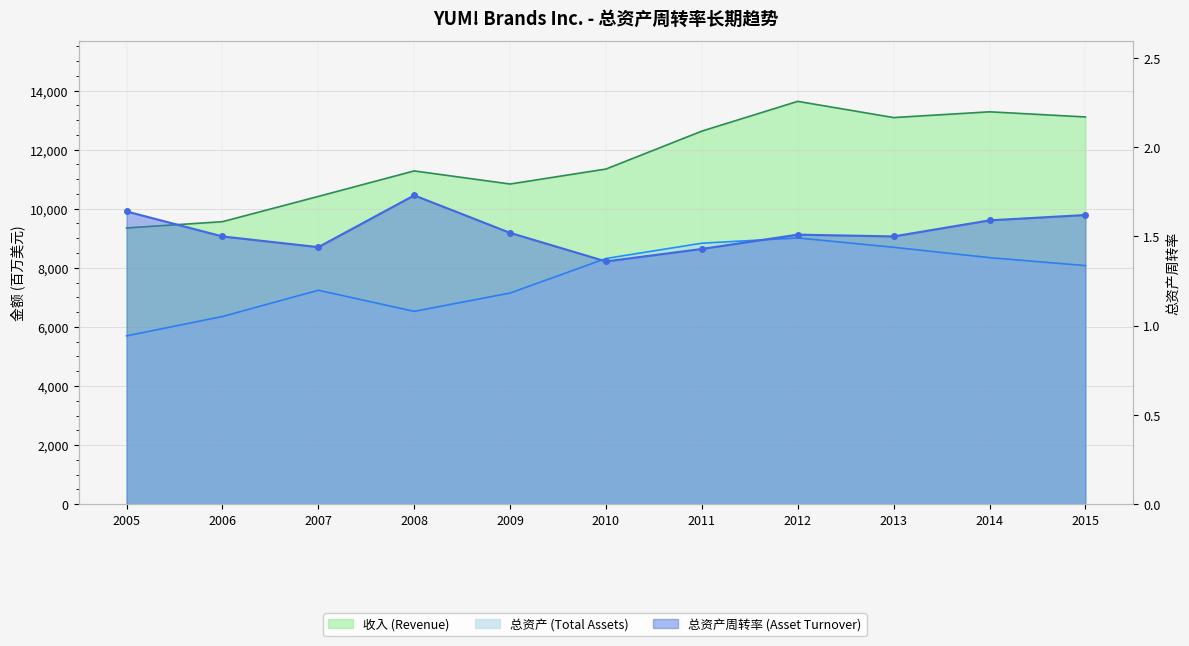

What is the maximum value shown in the chart?

13633.0